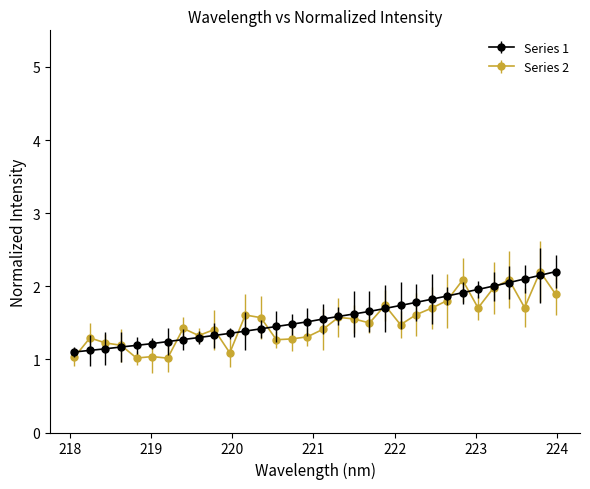

What is the value of the Series 2 point at the 24th from the left?

1.7